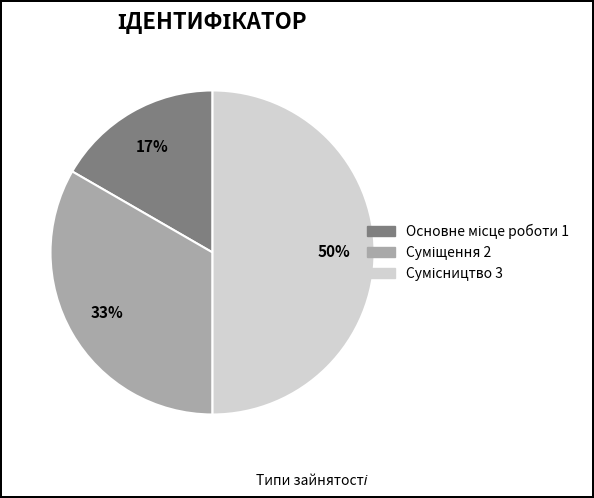

To the nearest percent, what is the average slice percentage?

33%